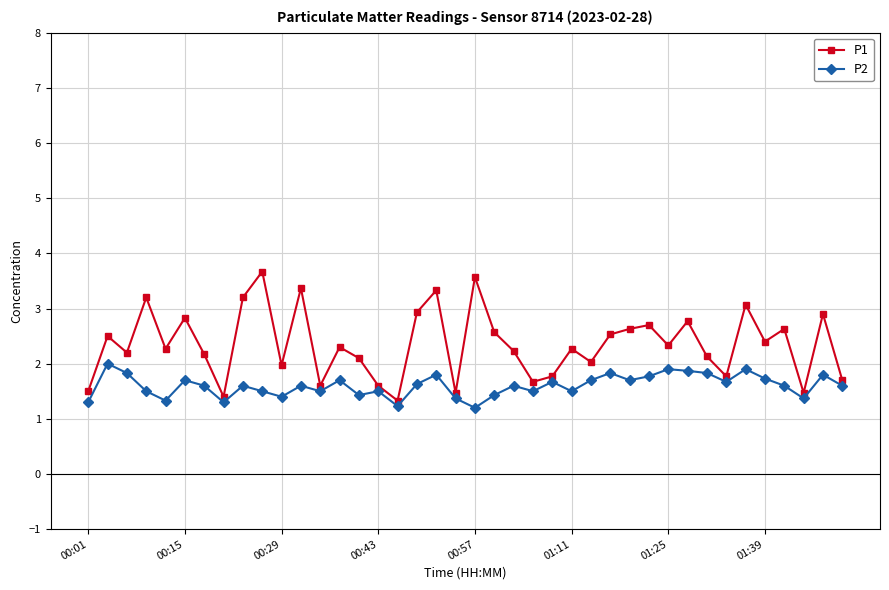

What are all the series names shown in the legend?

P1, P2